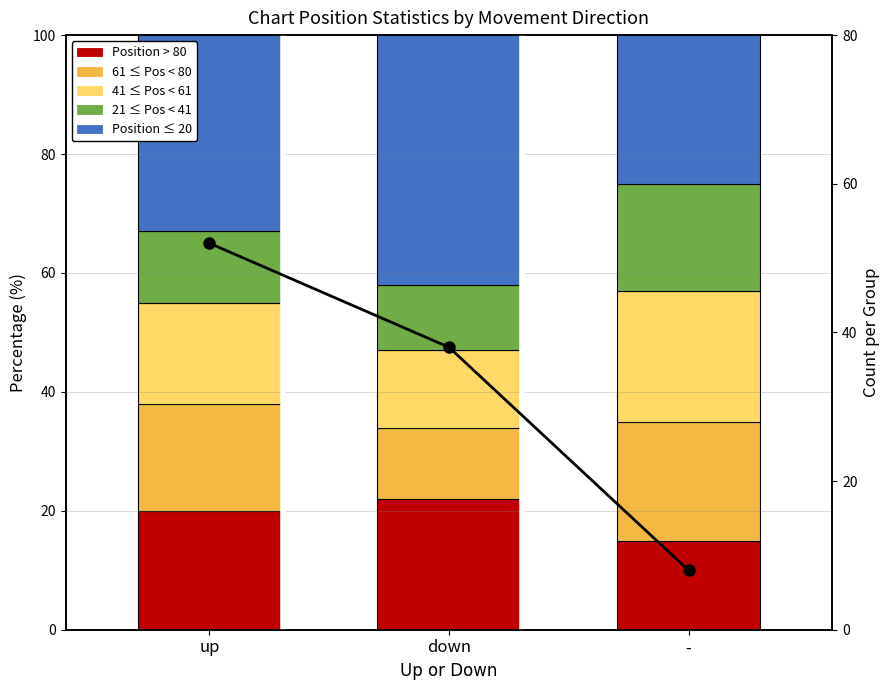

What is the greatest value displayed?

52